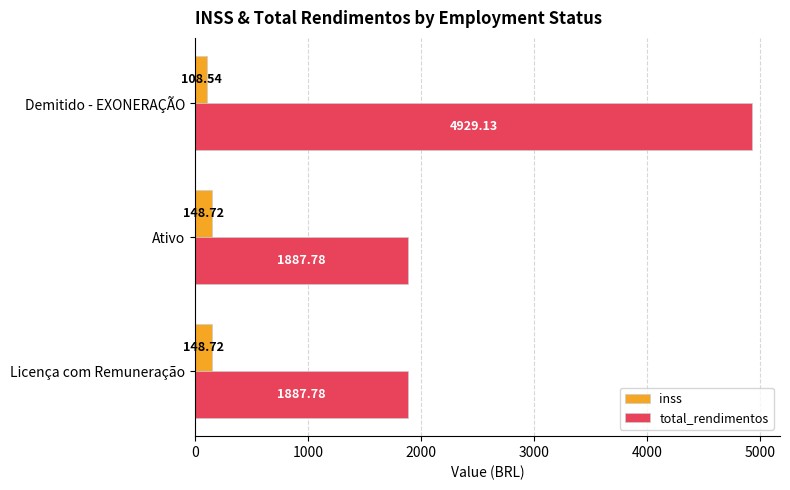

What are all the series names shown in the legend?

inss, total_rendimentos